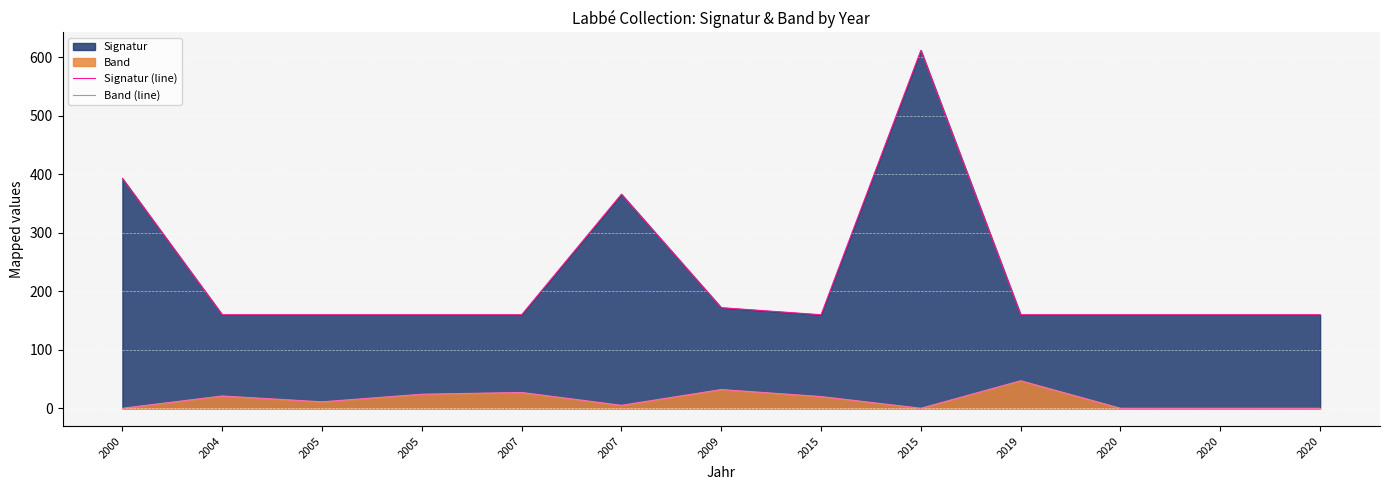

What is the sum of the Signatur (line) values at 2007 and 2020?

525.9